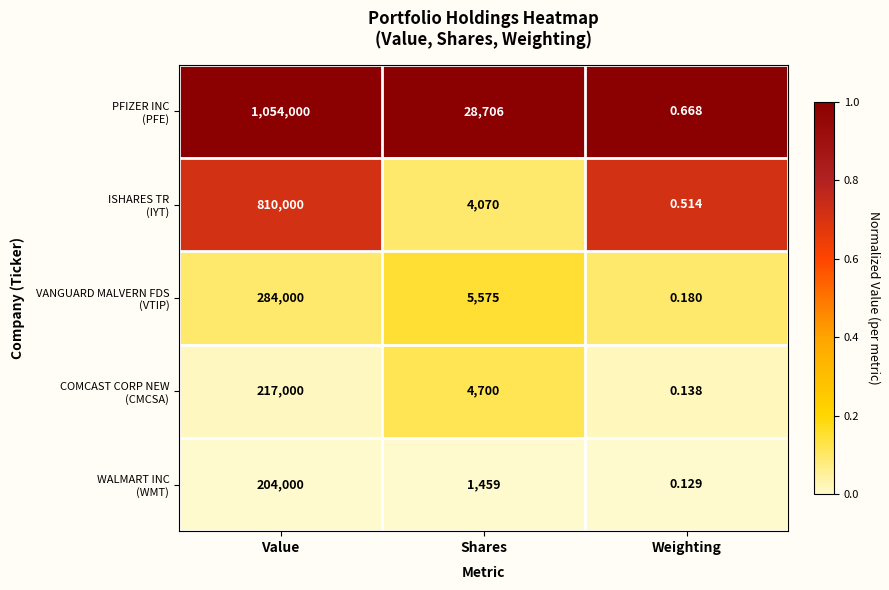

Which category has the lowest value across all series?

Weighting